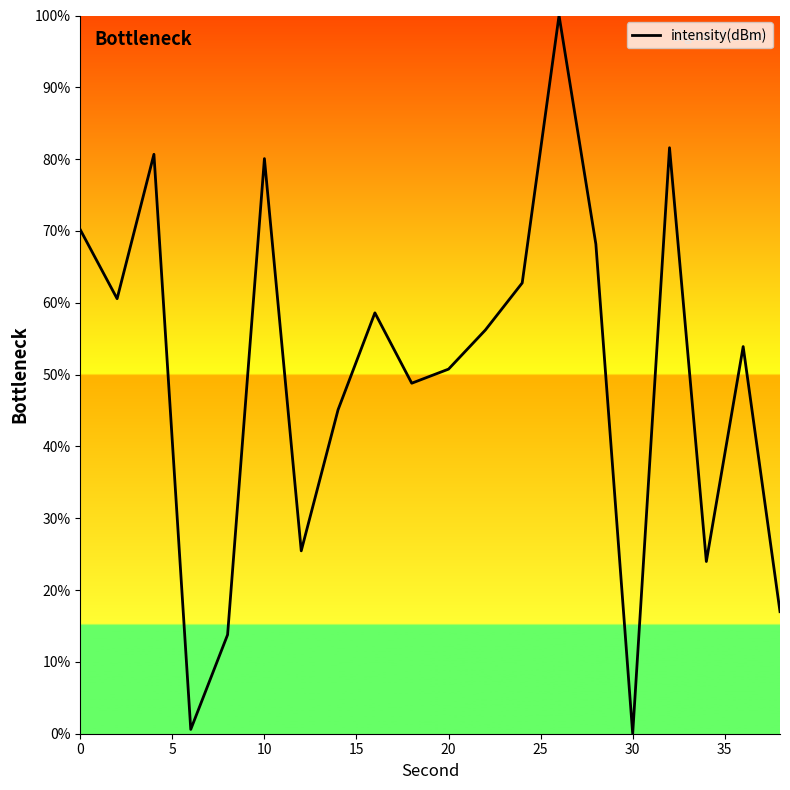

What is the average value?

49.9